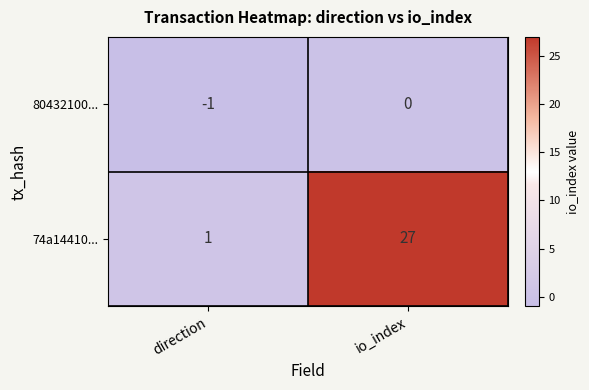

The 80432100... series shows 1 at io_index. True or false?

False